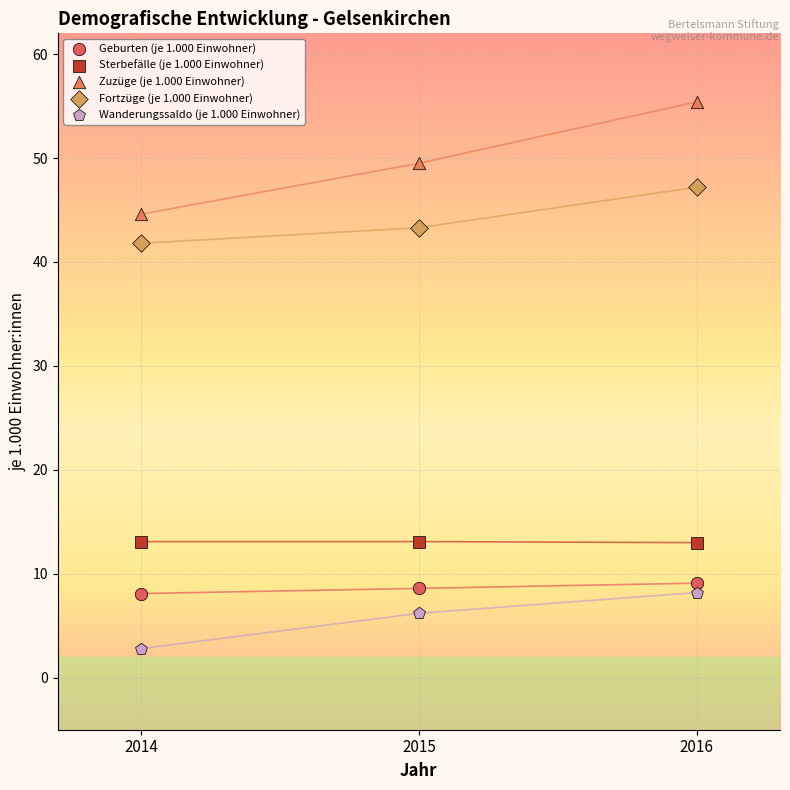

Which series reaches the maximum Y coordinate?

Zuzüge (je 1.000 Einwohner)